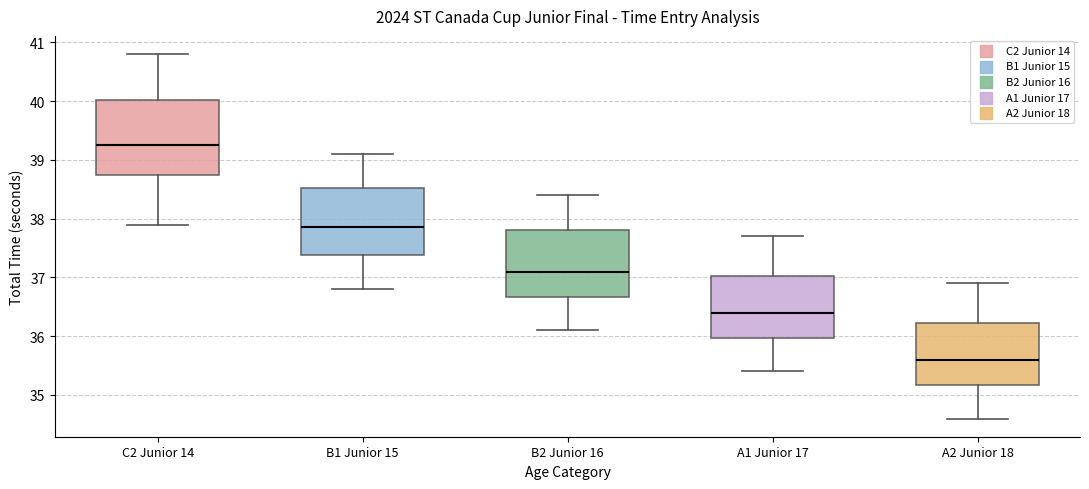

Which box is the tallest, from its lower edge to its upper edge?

C2 Junior 14